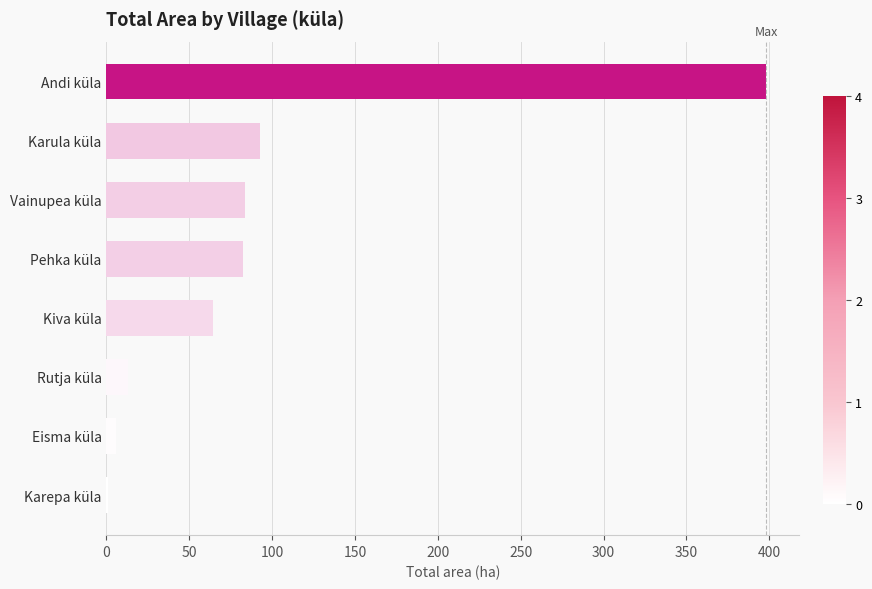

At which category does the chart reach its peak across all series?

Andi küla